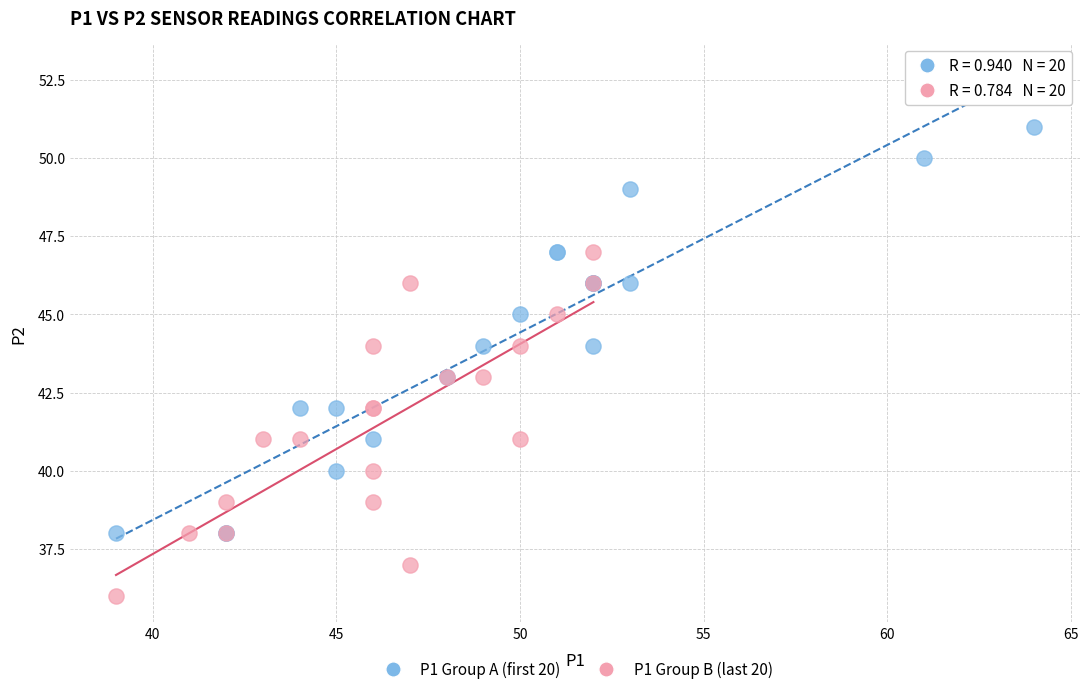

Which series has the largest Y range (max minus min)?

P1 Group A (first 20)